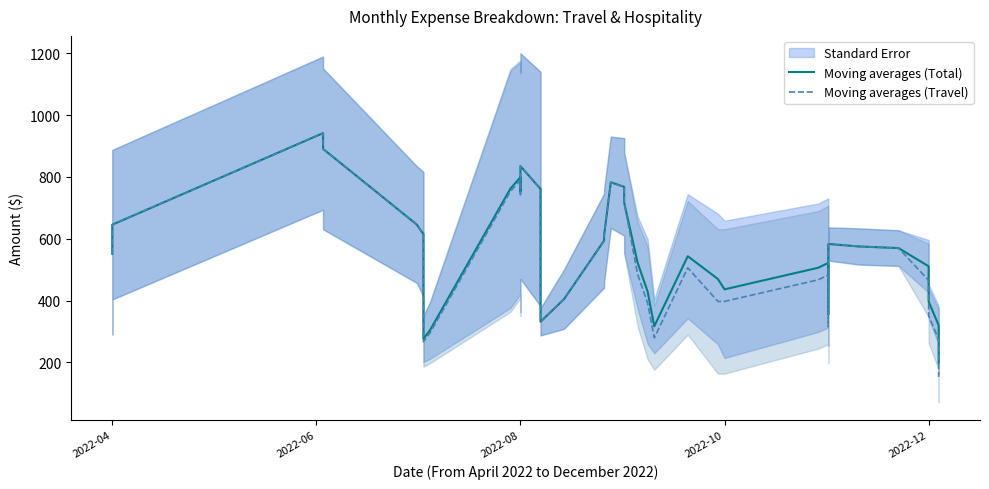

Read the Moving averages (Travel) value at 2022-08.

742.8